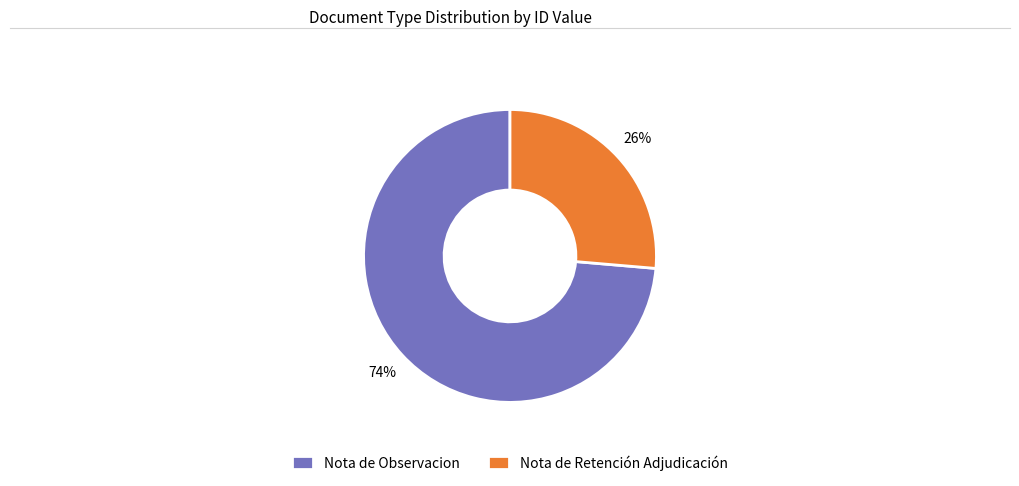

What is the largest slice in the pie chart?

Nota de Observacion